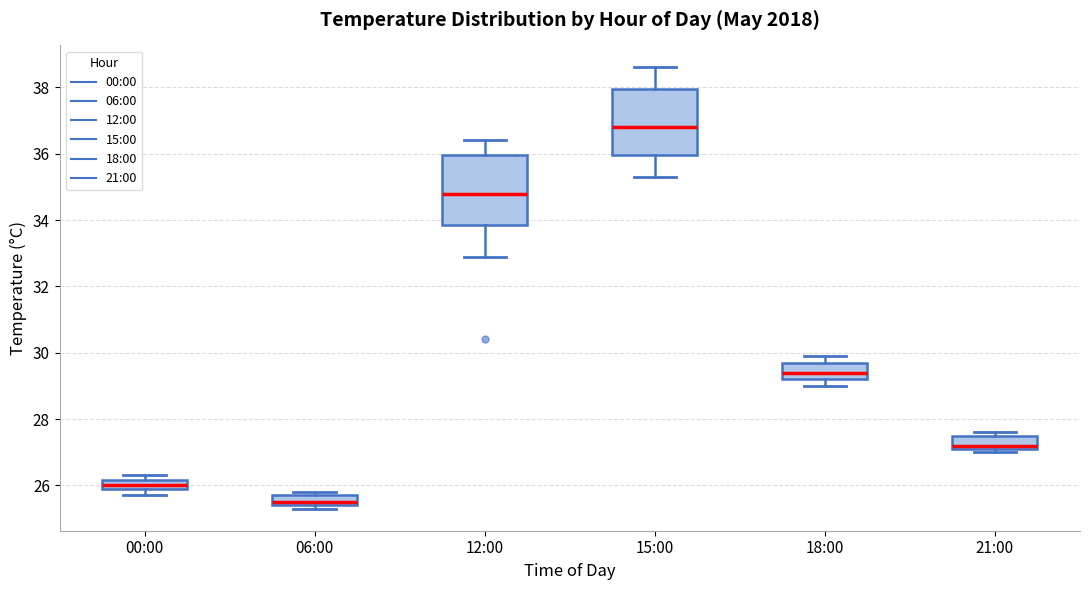

Which box's median line is the highest?

15:00